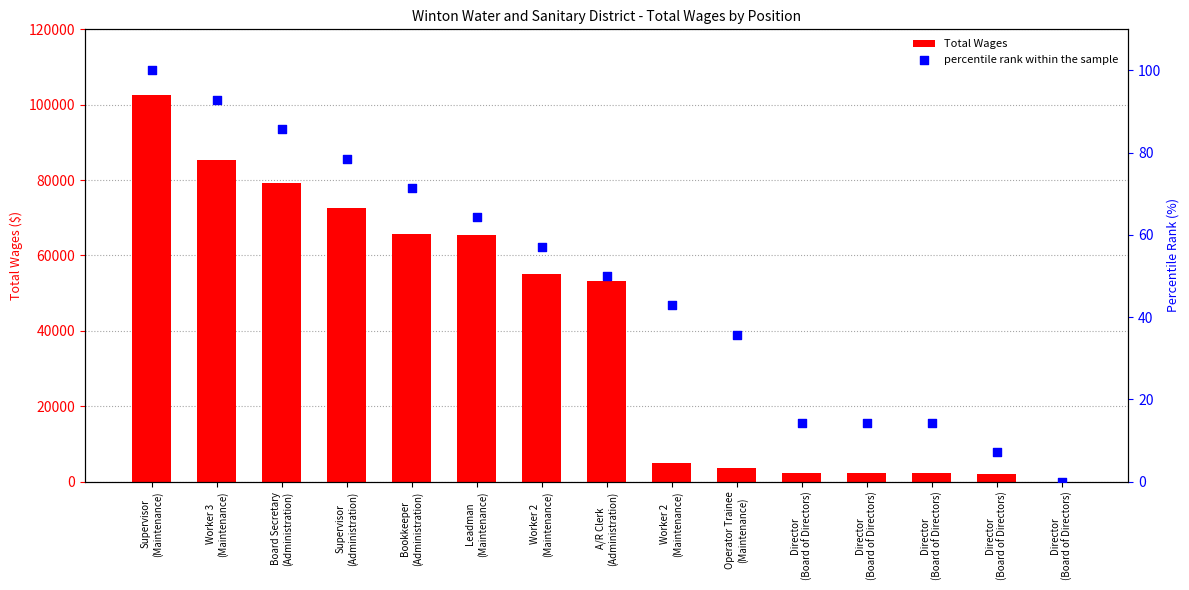

At which category is the sum across all series the highest?

Supervisor
(Maintenance)